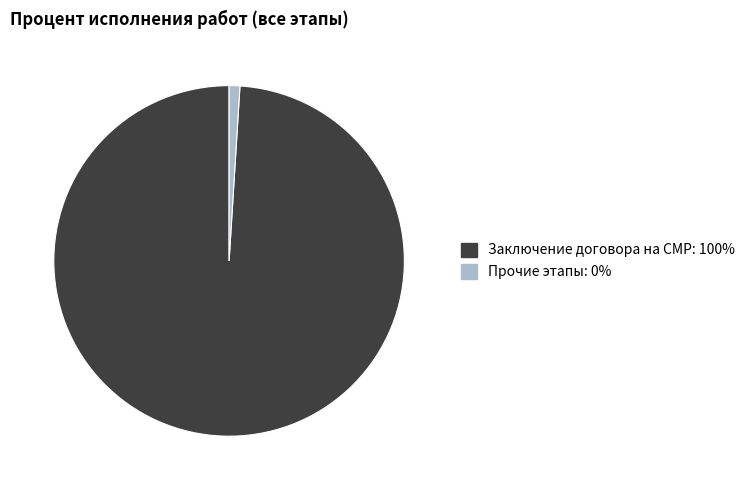

Is there a majority slice in this chart?

Yes